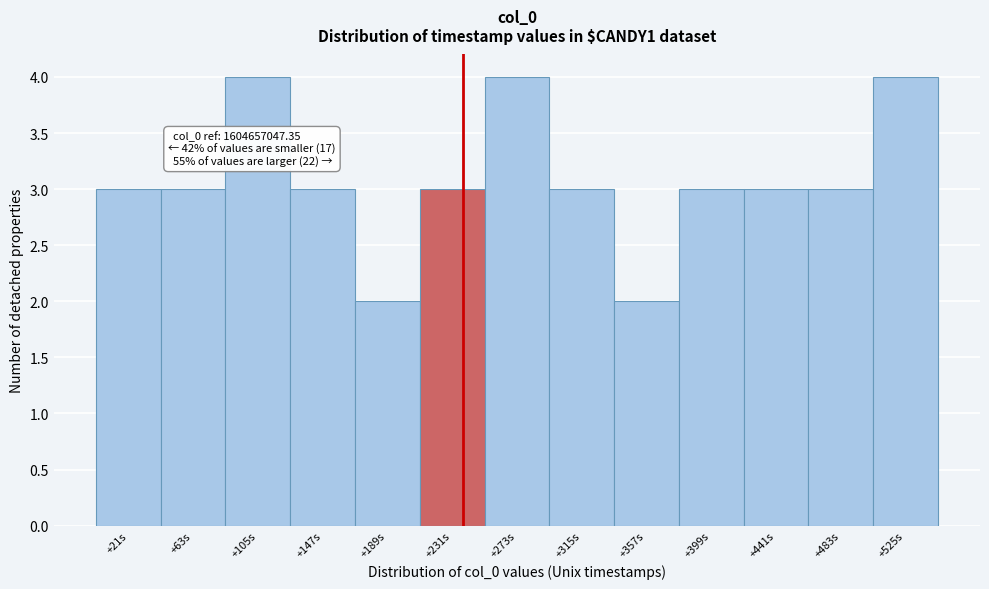

Reading left to right, transcribe all the data shown in this chart.

3	3	4	3	2	3	4	3	2	3	3	3	4